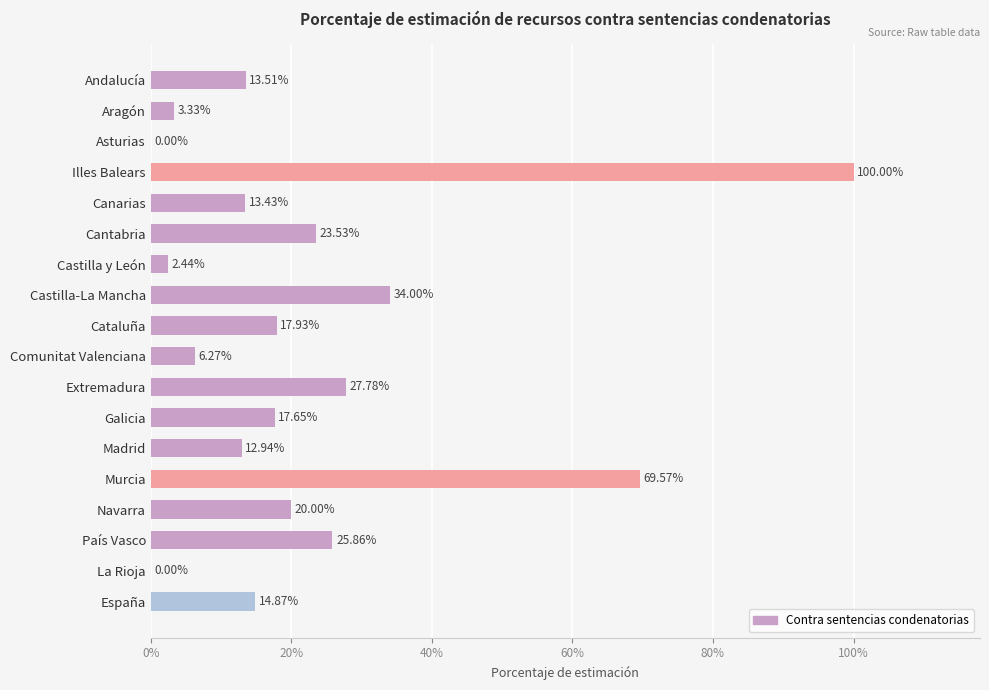

Are the bars horizontal?

Yes